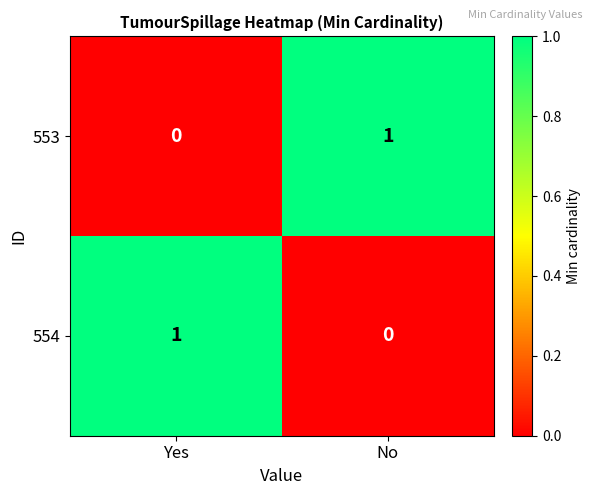

The 554 series shows 0 at No. True or false?

True